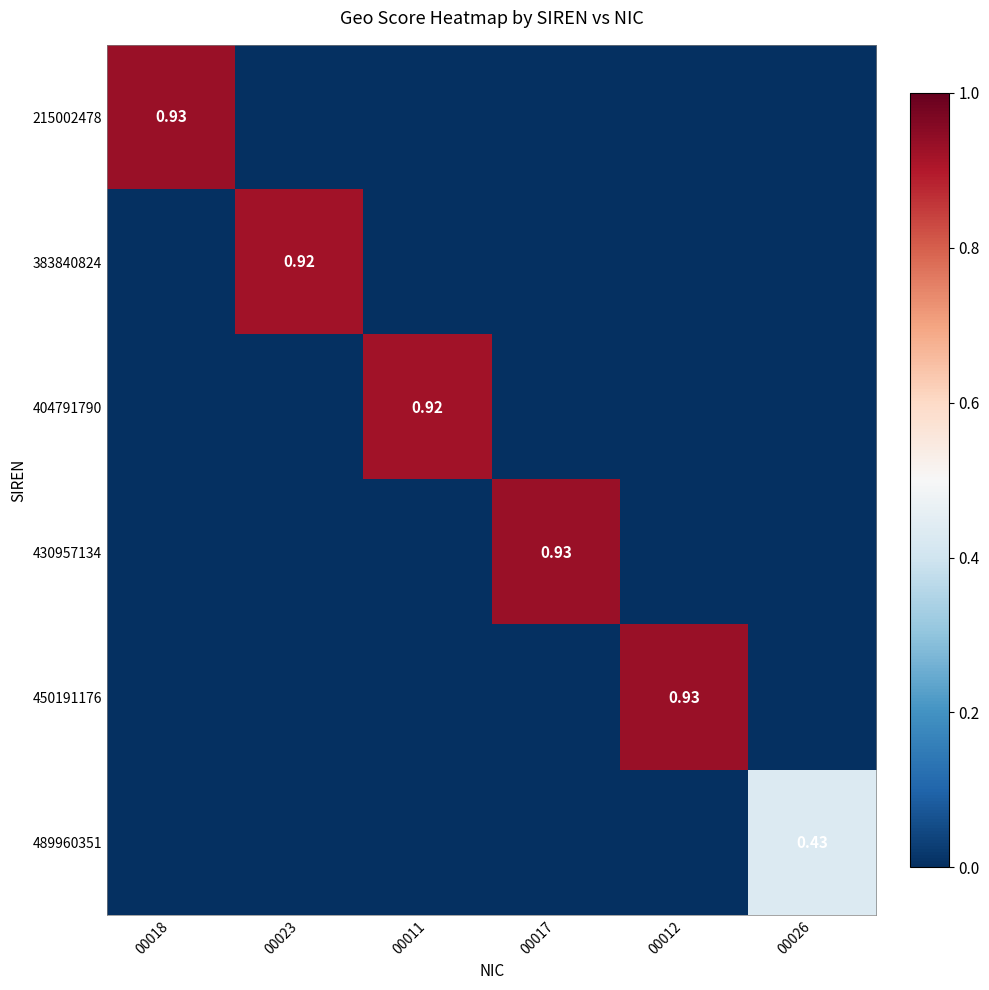

Is the value of 404791790 at 00026 greater than the value of 383840824 at 00017?

No